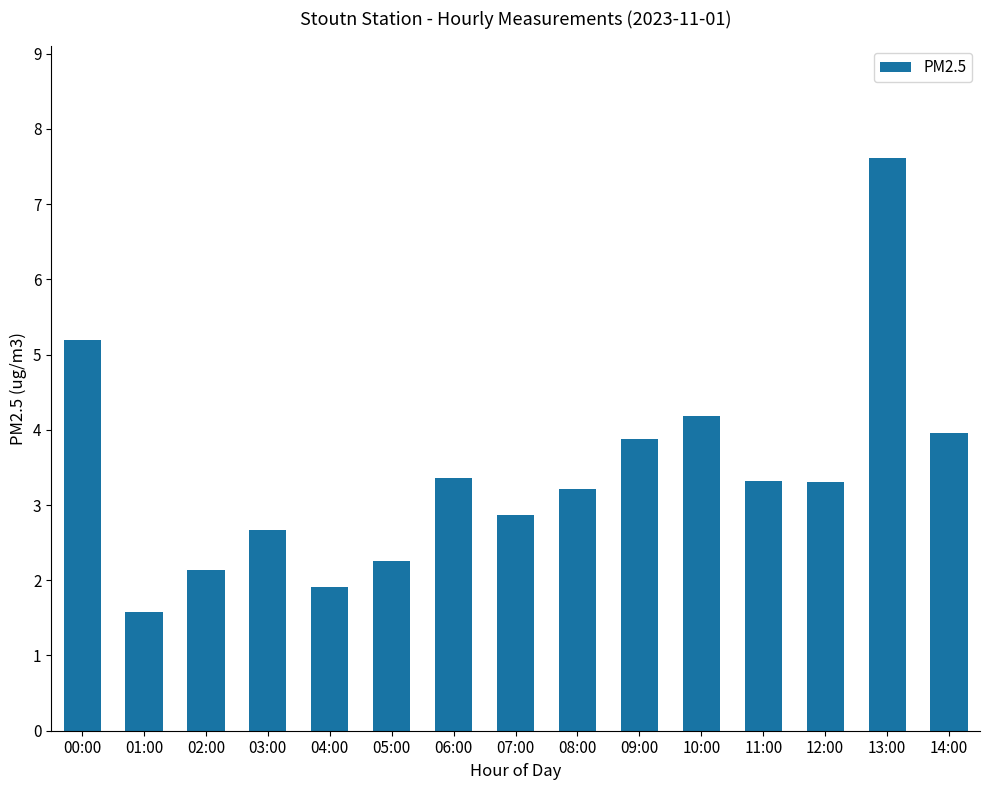

Approximately how many times larger is the value at 02:00 compared to 07:00?

0.7